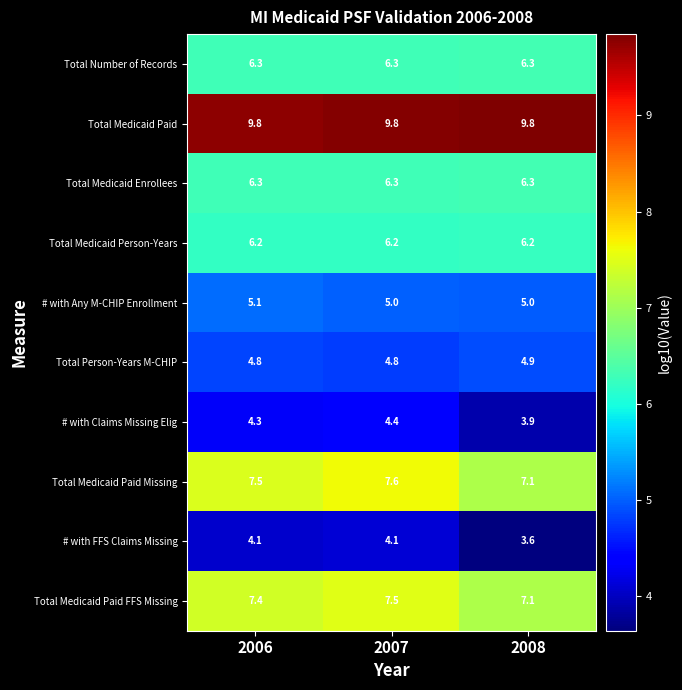

Where is # with FFS Claims Missing nearest to the value 3?

2008